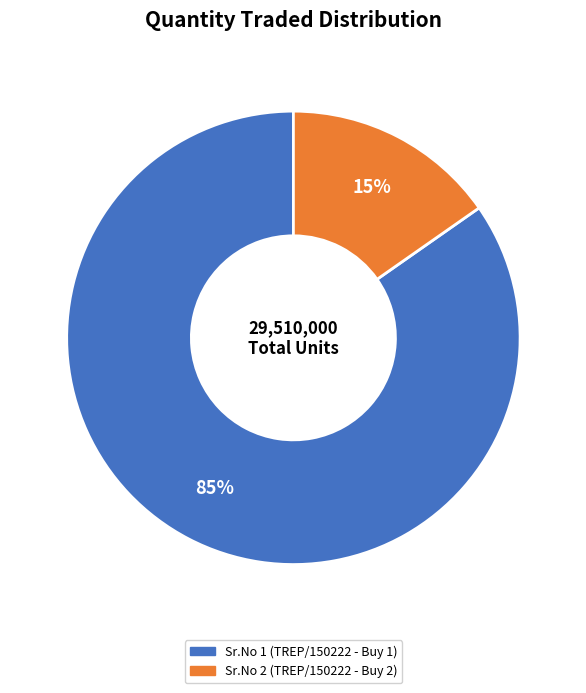

Does Sr.No 1 (TREP/150222 - Buy 1) account for over 50% of the chart?

Yes